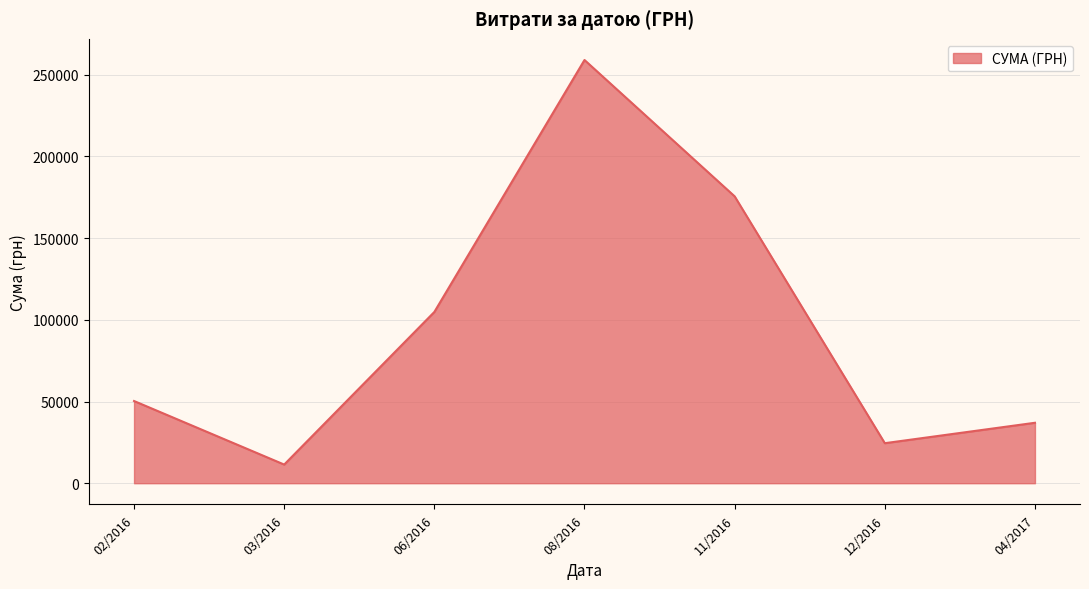

What is the sum of all values?

662504.1